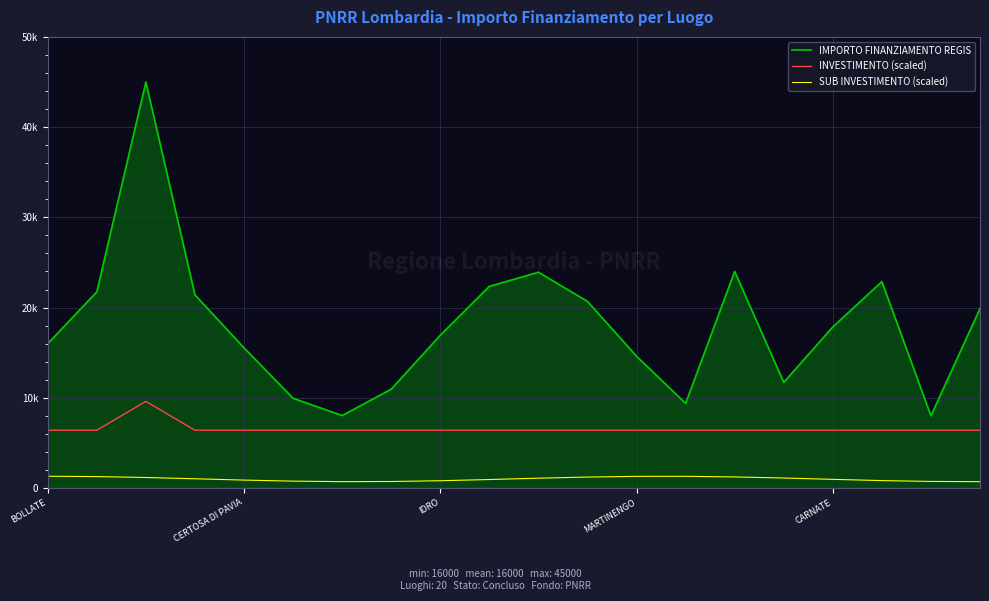

What are all the series names shown in the legend?

IMPORTO FINANZIAMENTO REGIS, INVESTIMENTO (scaled), SUB INVESTIMENTO (scaled)